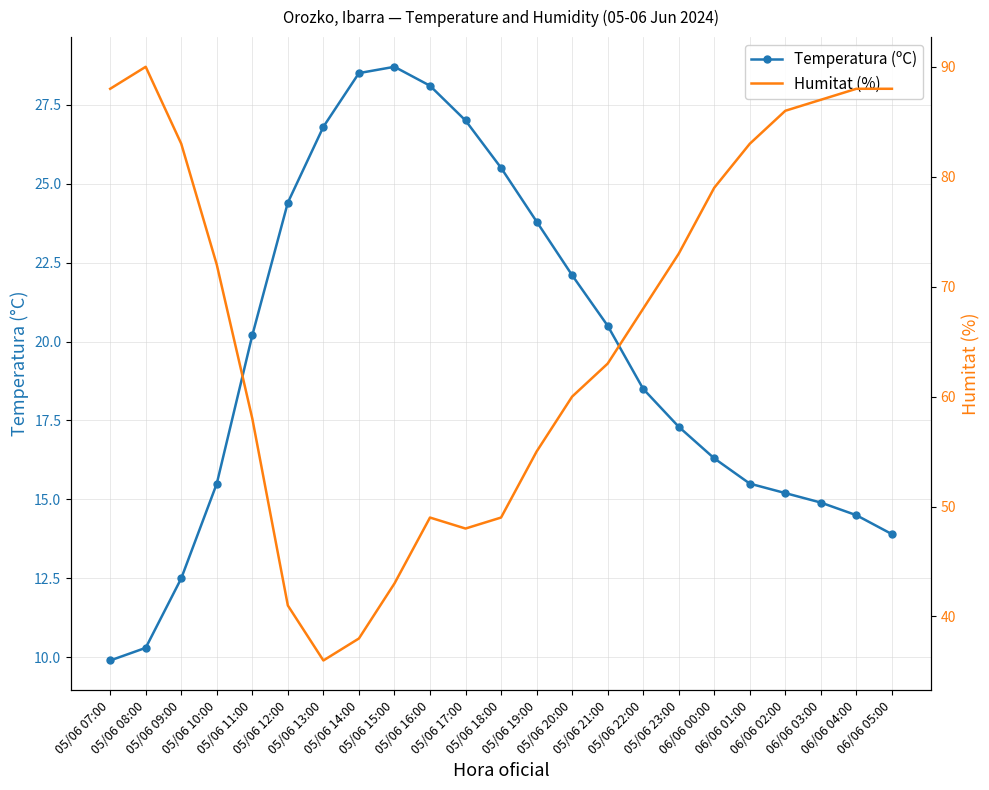

List the series in order of their overall mean, lowest first.

Temperatura (ºC), Humitat (%)